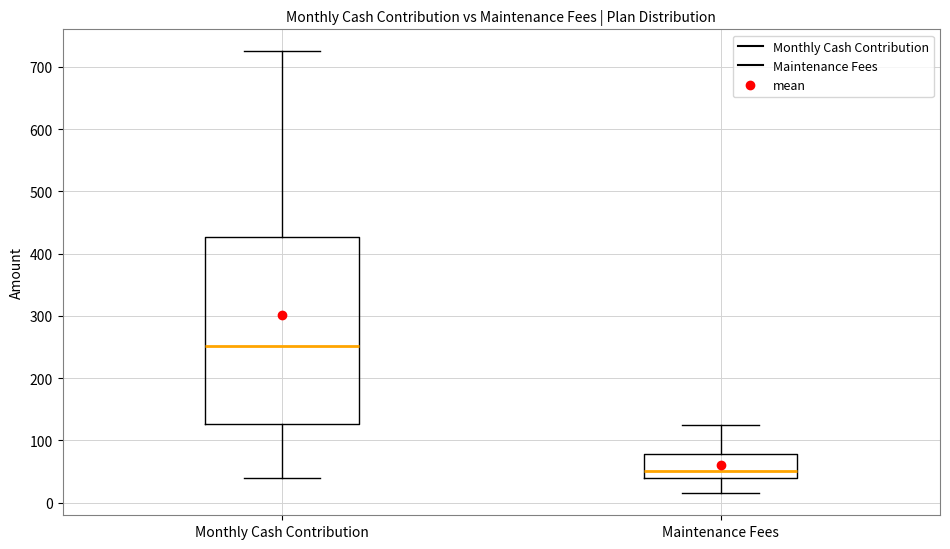

Where does the upper whisker of the box for Maintenance Fees end on the y-axis? The values are not printed on the chart, so give them approximately, as read against the axis.

130